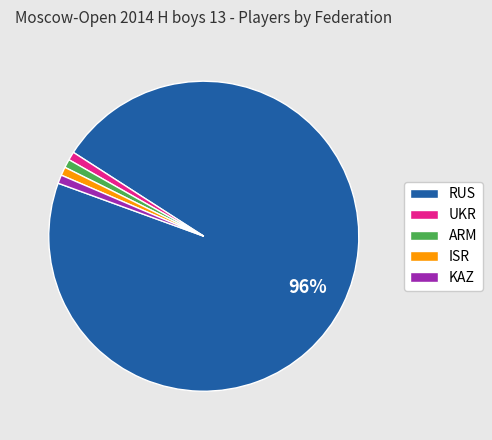

Combined, do ISR and KAZ account for over 50%?

No